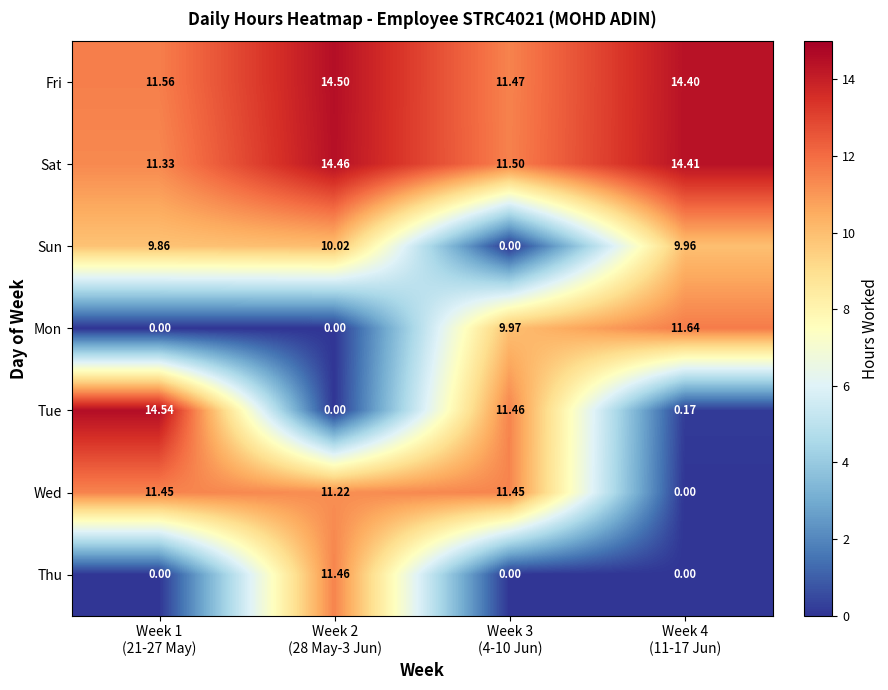

Which series has the widest spread of values?

Tue